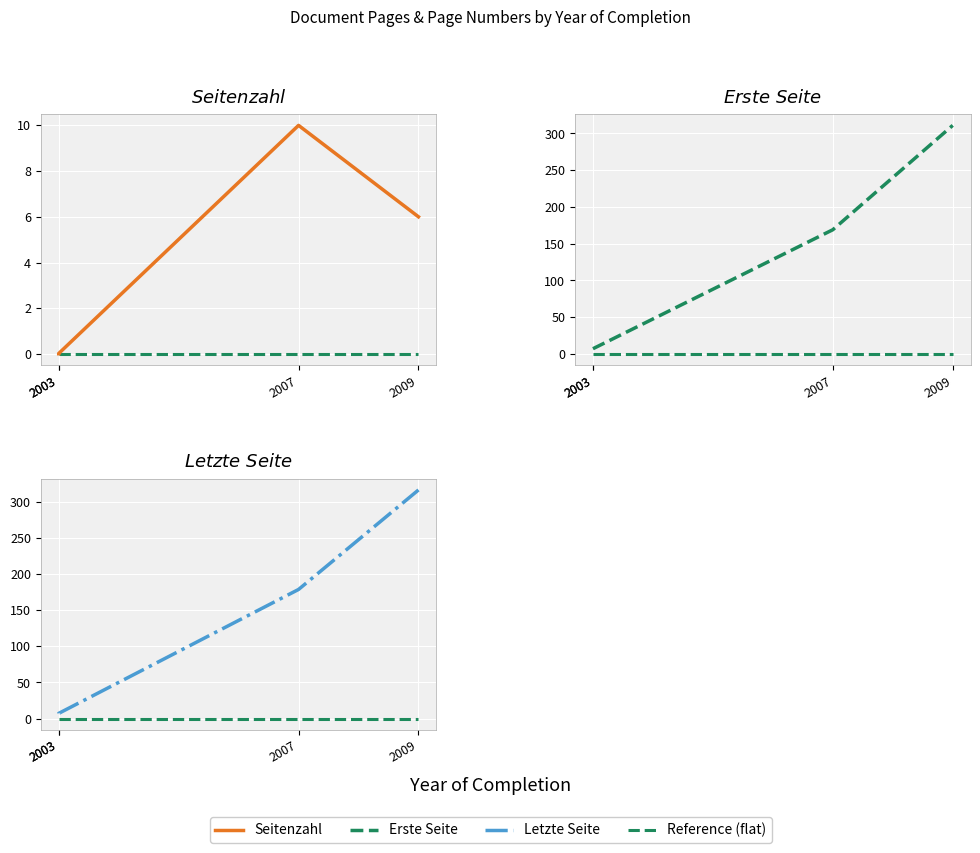

Is the value of Reference (flat) at 2003 greater than the value of Seitenzahl at 2009?

No